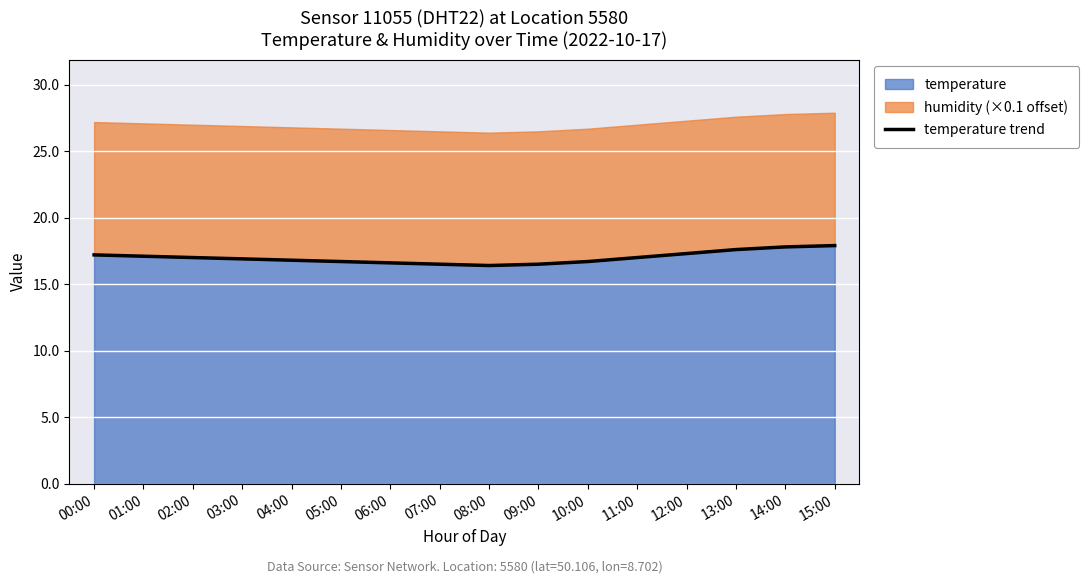

List the labels in order of value, largest first.

15:00, 14:00, 13:00, 12:00, 00:00, 01:00, 02:00, 11:00, 03:00, 04:00, 05:00, 10:00, 06:00, 07:00, 09:00, 08:00